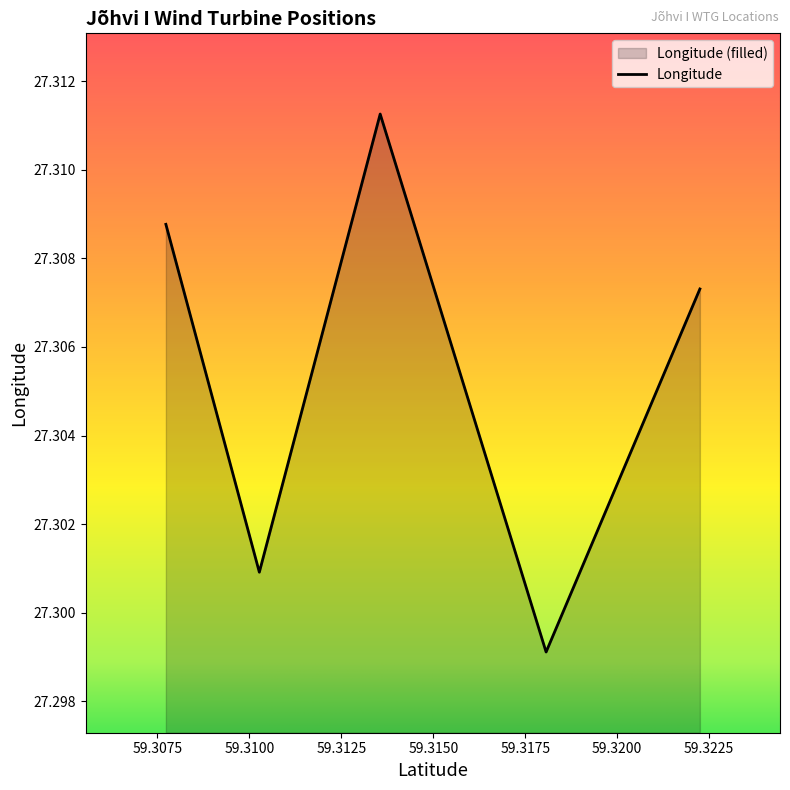

Reading right to left, what are all the values shown in this chart?

27.3	27.3	27.3	27.3	27.3